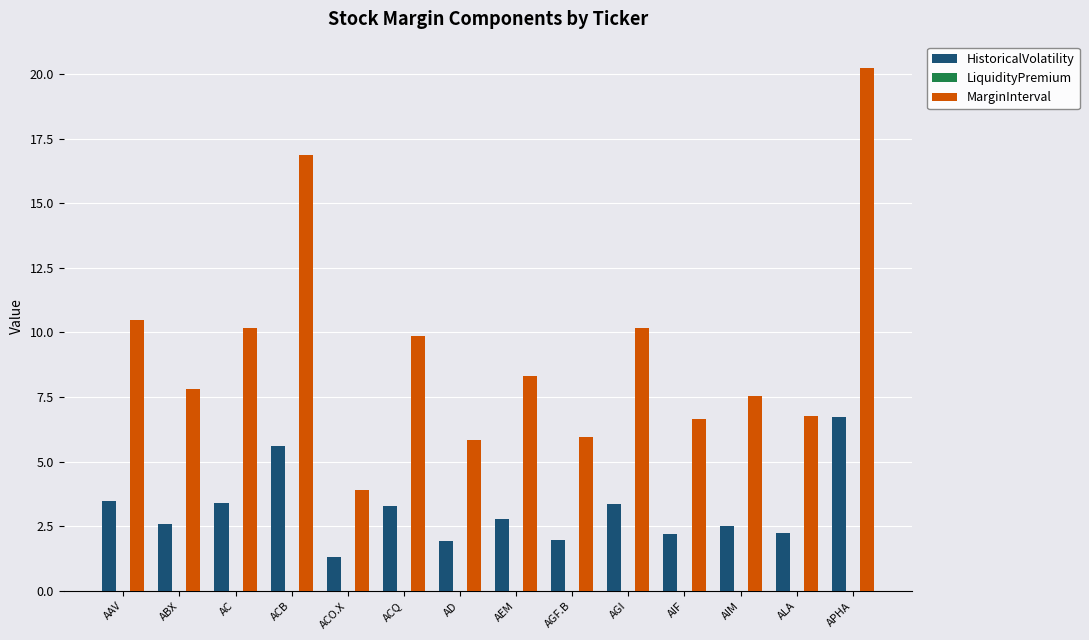

What is the approximate value of HistoricalVolatility at AD?

2.0